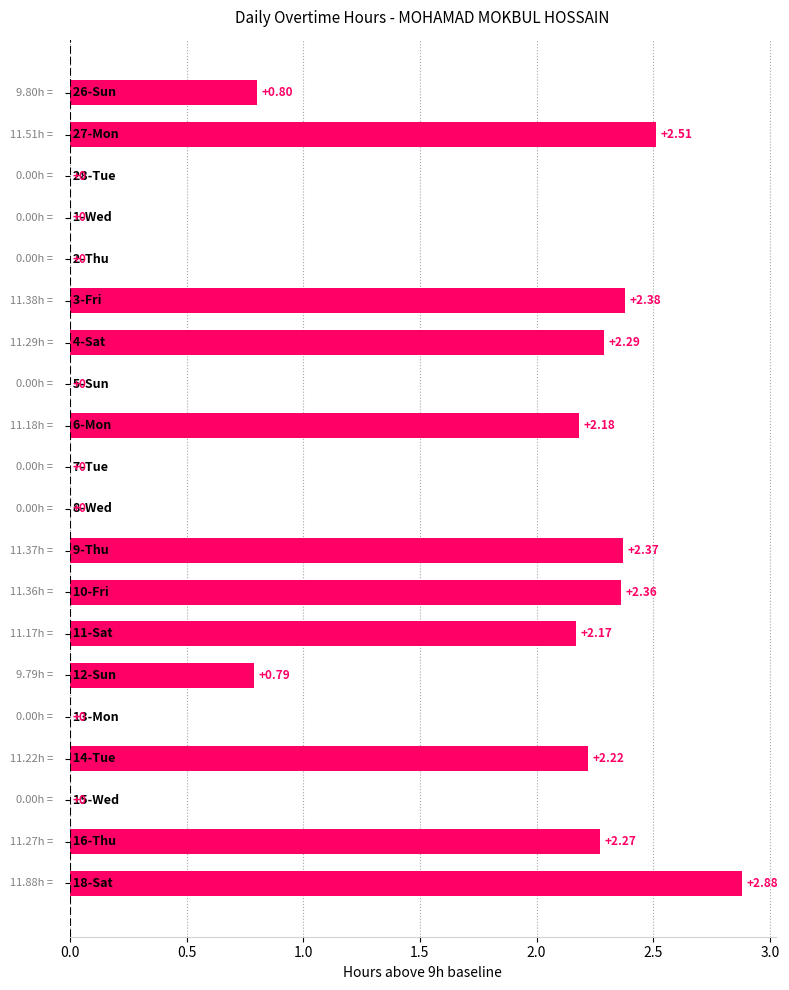

How many distinct data groups are displayed?

1